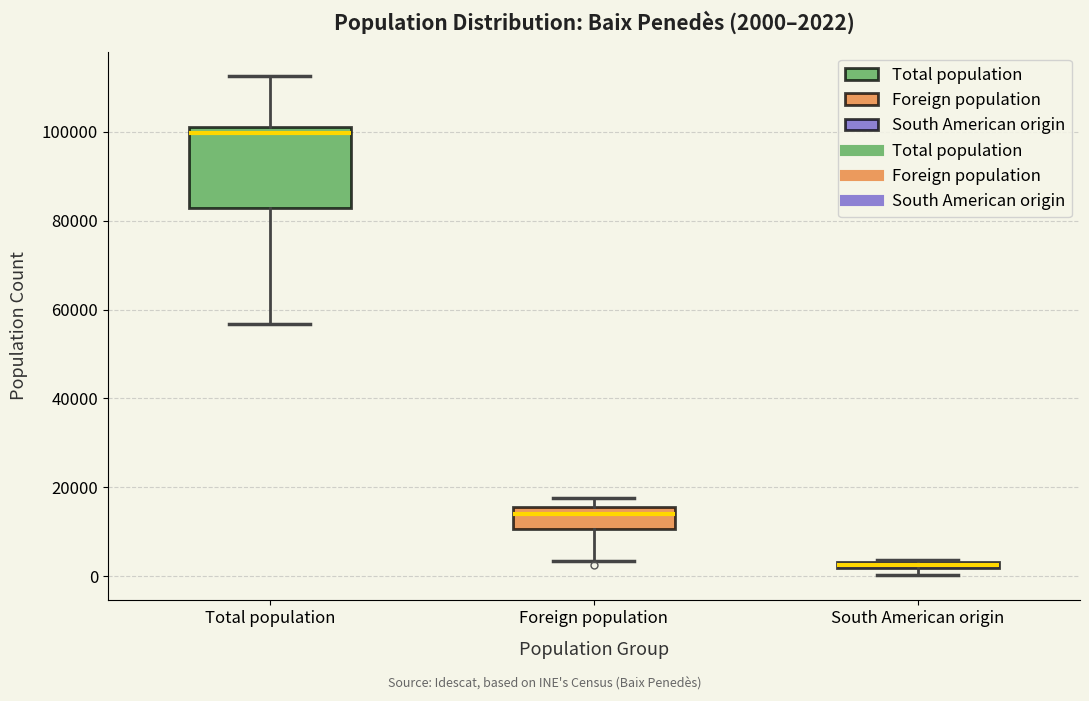

Which box is the tallest, from its lower edge to its upper edge?

Total population